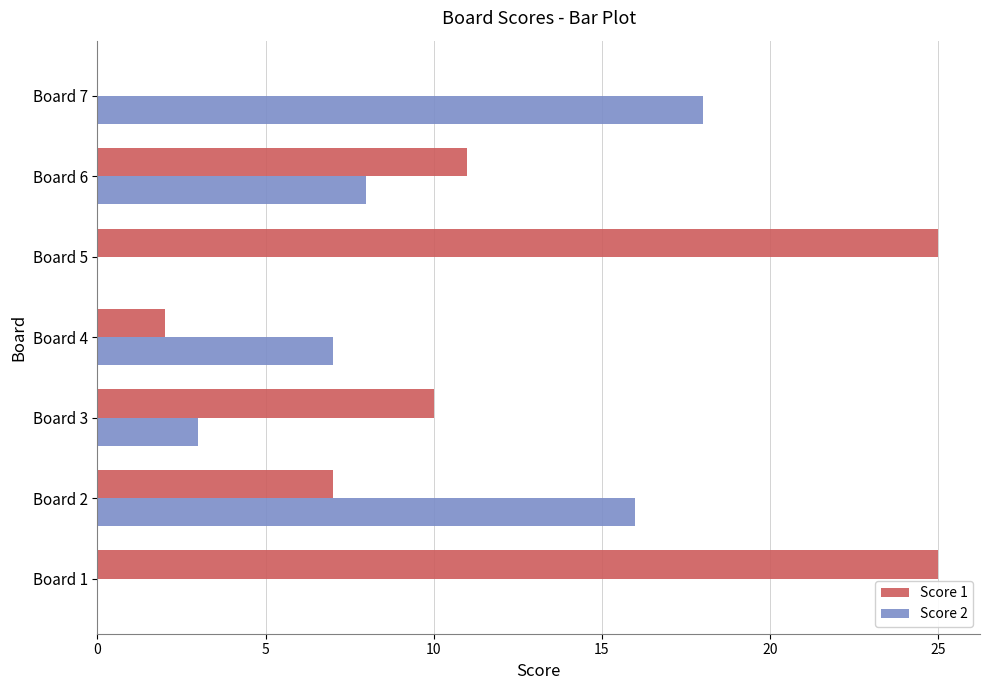

What is the maximum value shown in the chart?

25